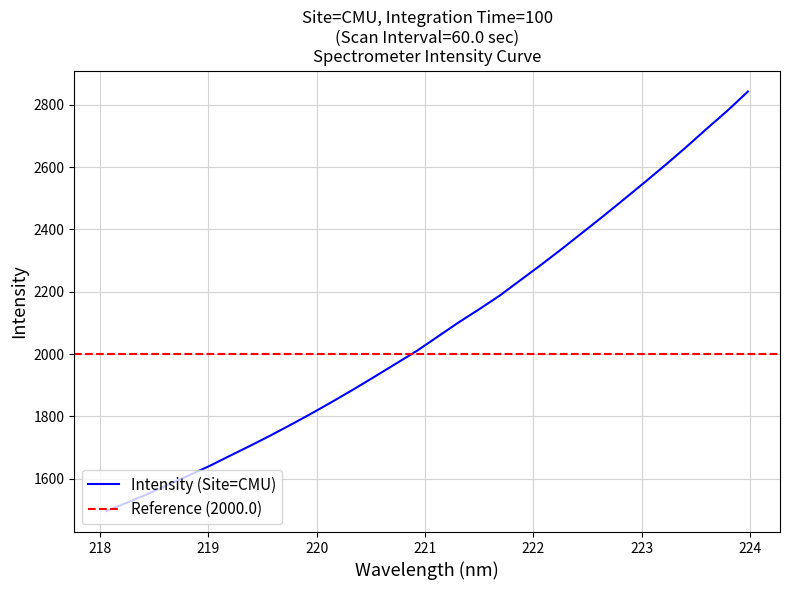

How many series are shown in this chart?

1